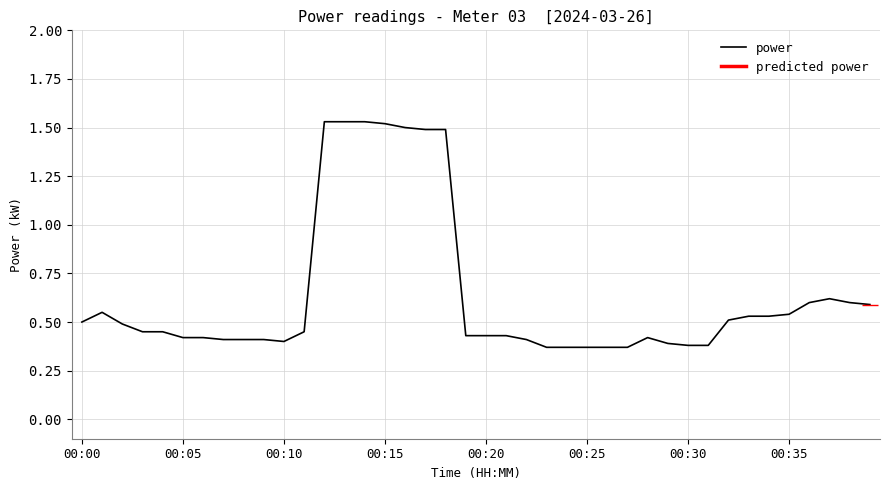

True or false: power has a value of 0.2 at 00:05.

False